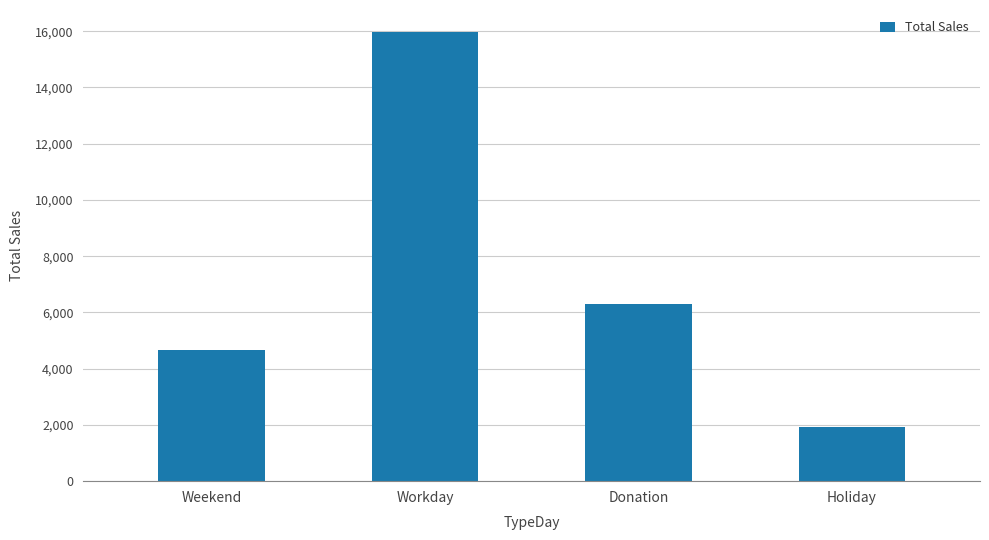

Are the bars grouped side by side (vs. stacked)?

No